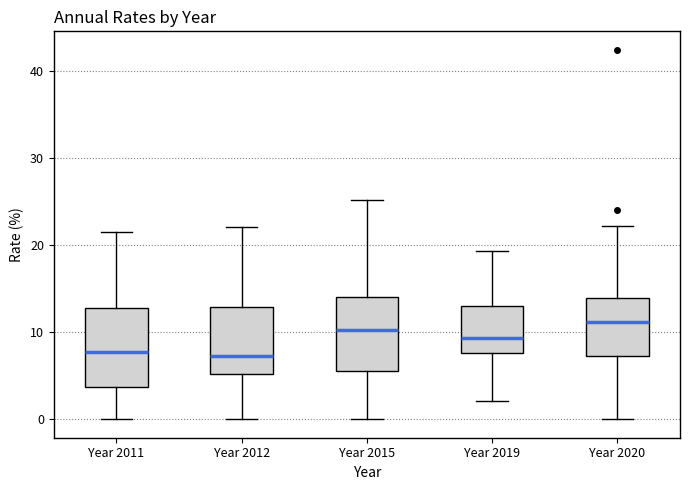

Where is the upper edge of the box for Year 2020 on the y-axis? The values are not printed on the chart, so give them approximately, as read against the axis.

14